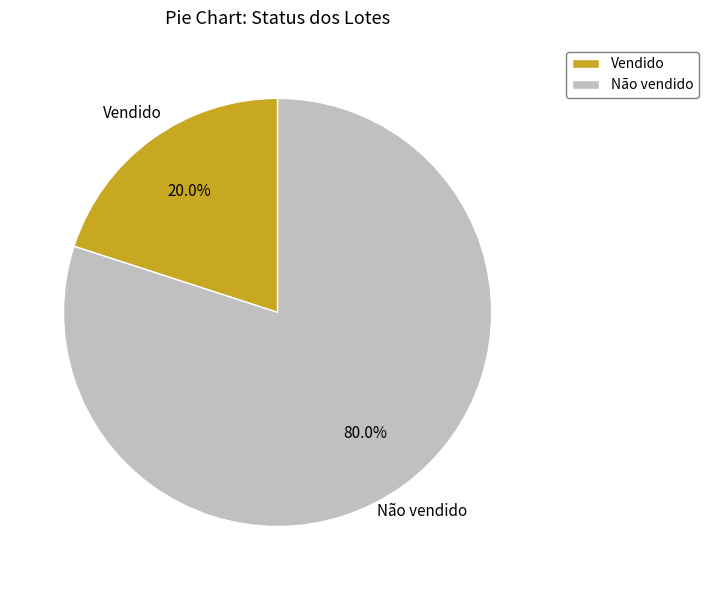

Between Vendido and Não vendido, which is larger?

Não vendido